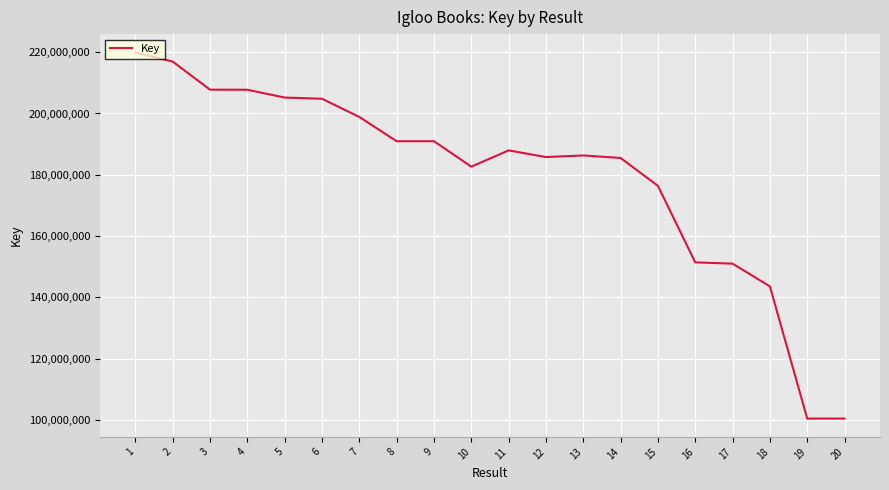

What is the difference between the values at 6 and 7?

5930462